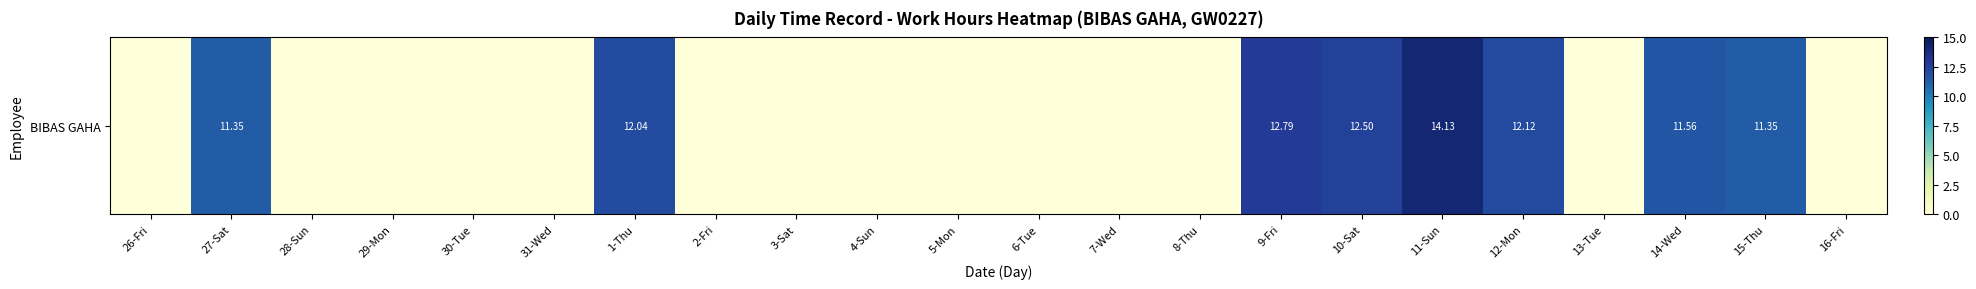

What is the difference between the values at 11-Sun and 15-Thu?

2.8